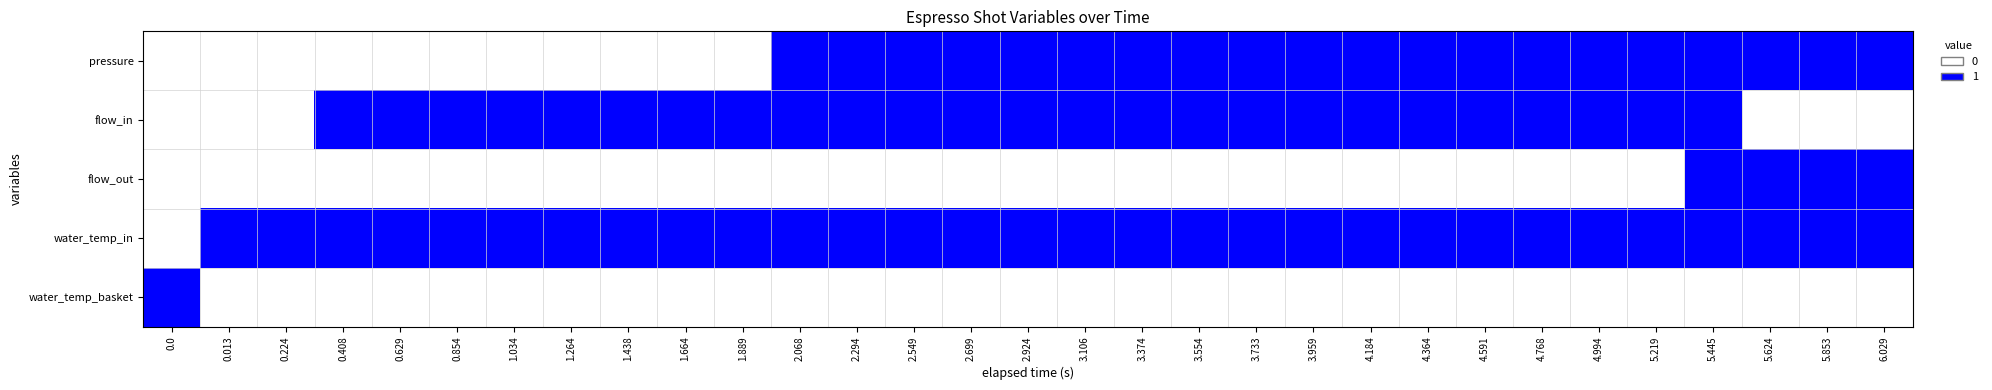

Count the number of categories in the chart.

31